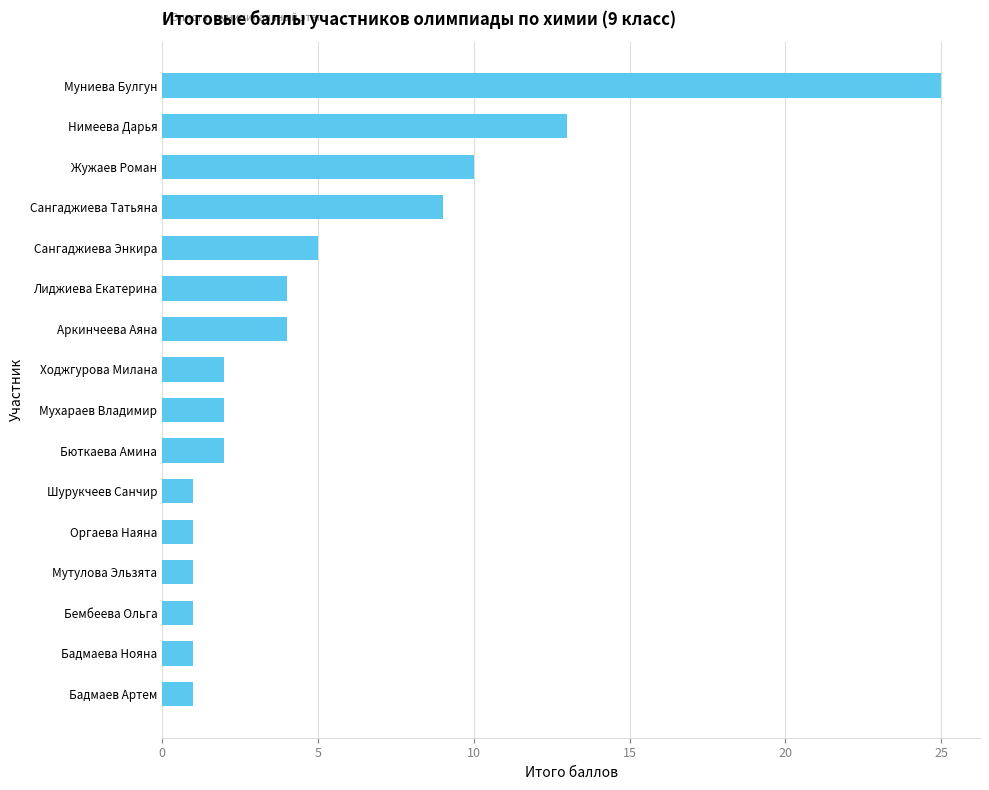

What is the smallest value displayed?

1